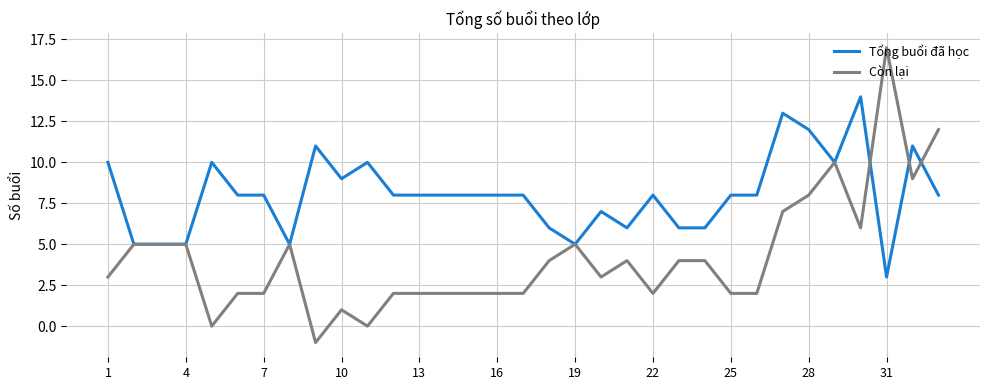

Which series has the widest spread of values?

Còn lại